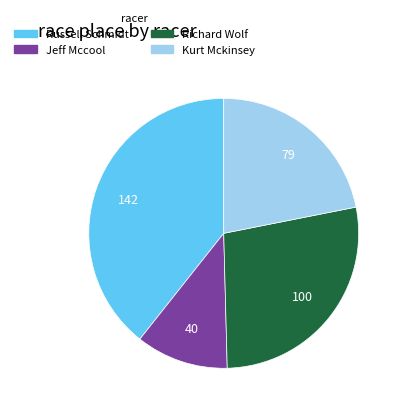

What is the largest slice in the pie chart?

Russell Schmidt